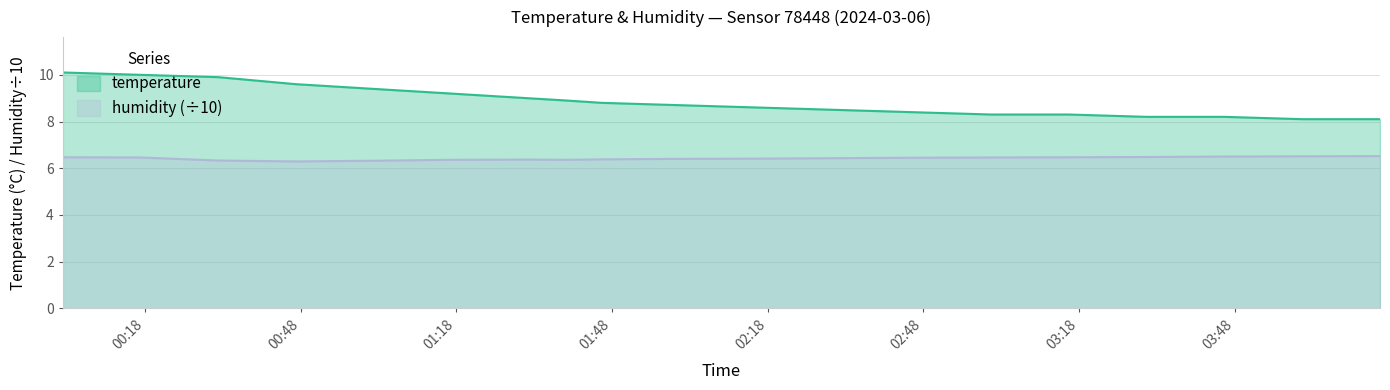

What is the sum of all temperature values?

168.3